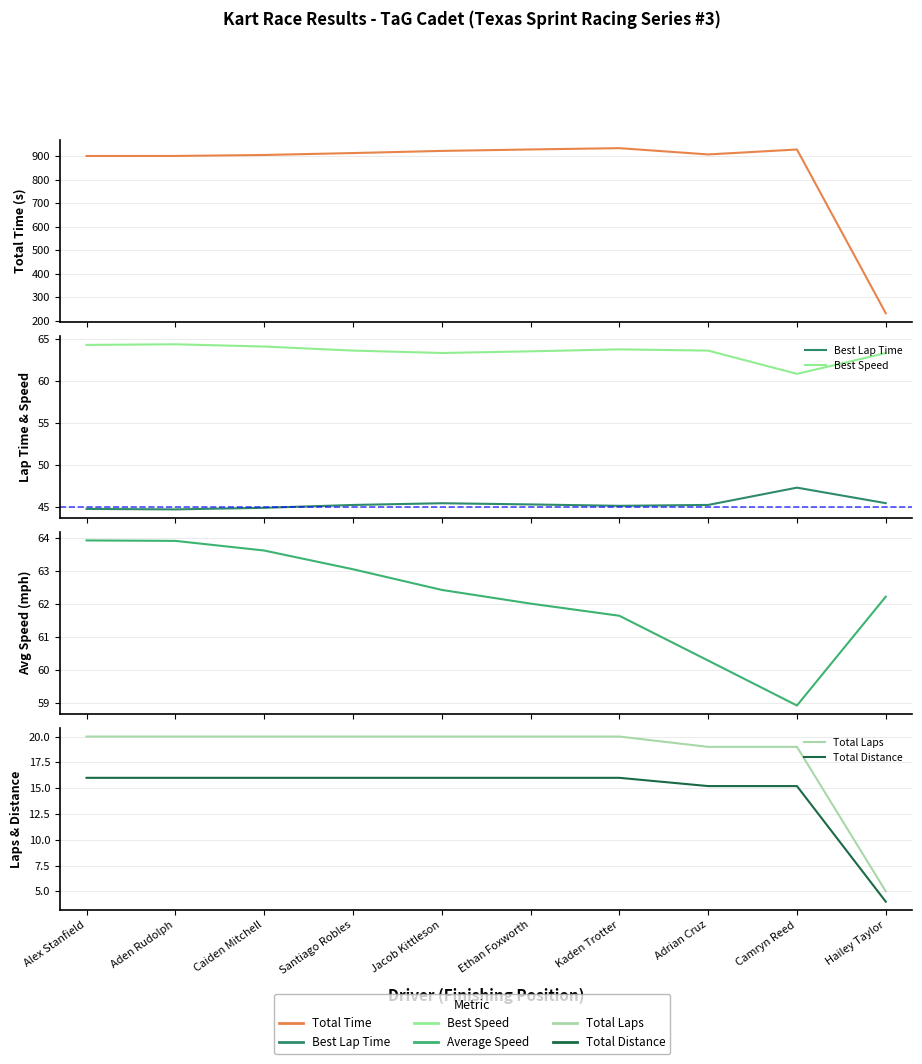

What is the maximum value for Total Time?

934.4